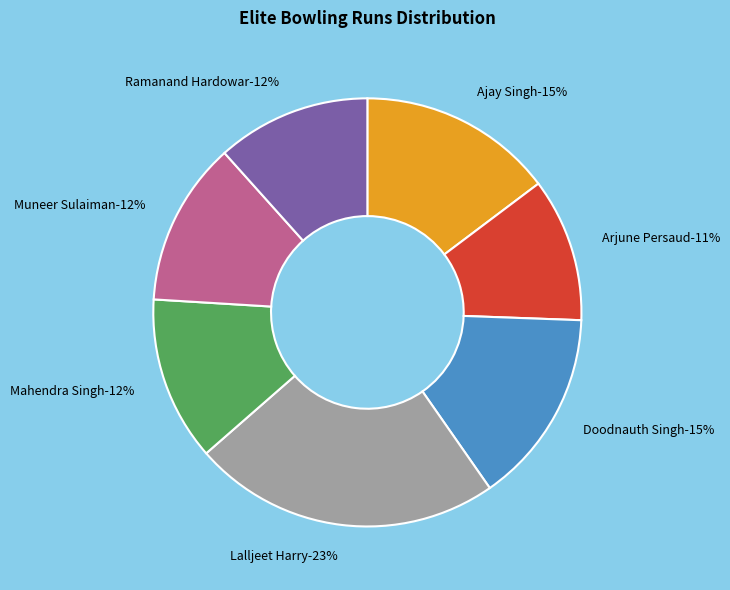

Which category has the smallest portion of the pie?

Arjune Persaud